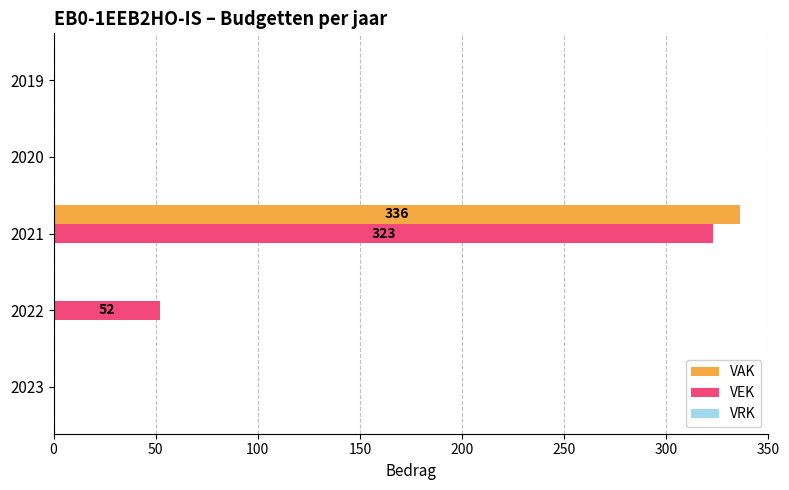

Read the VEK value at 2022.

52